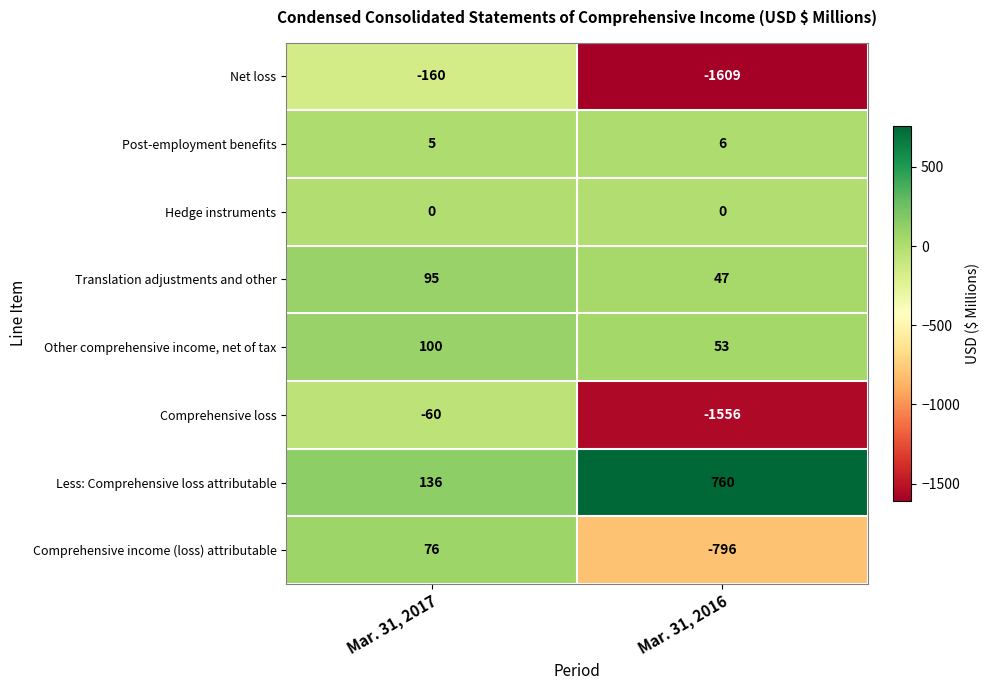

Which series has the widest spread of values?

Comprehensive loss